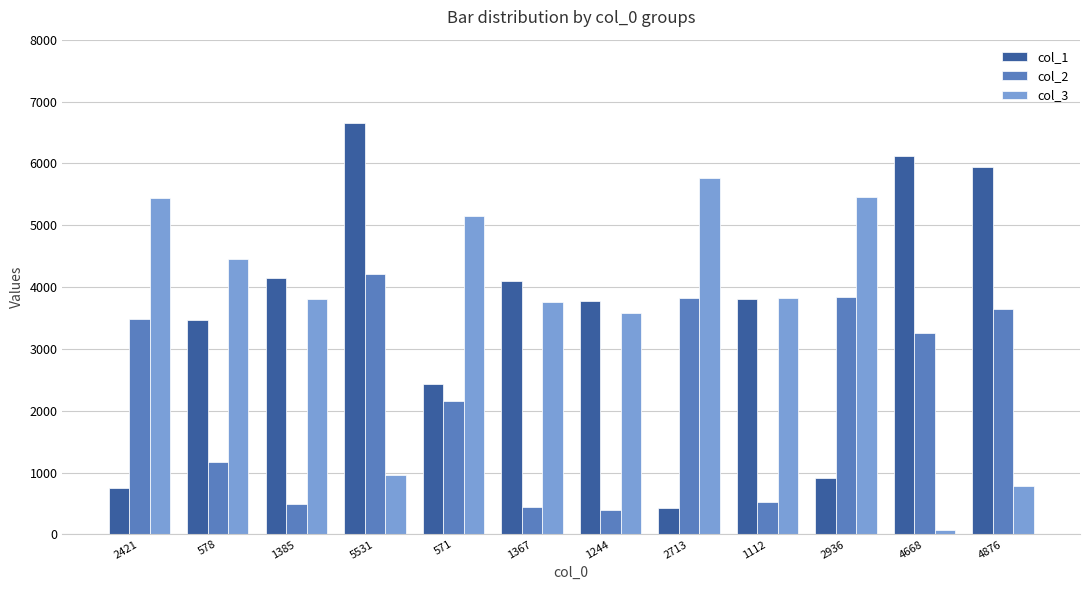

Rank the series by their maximum value, from lowest to highest.

col_2, col_3, col_1